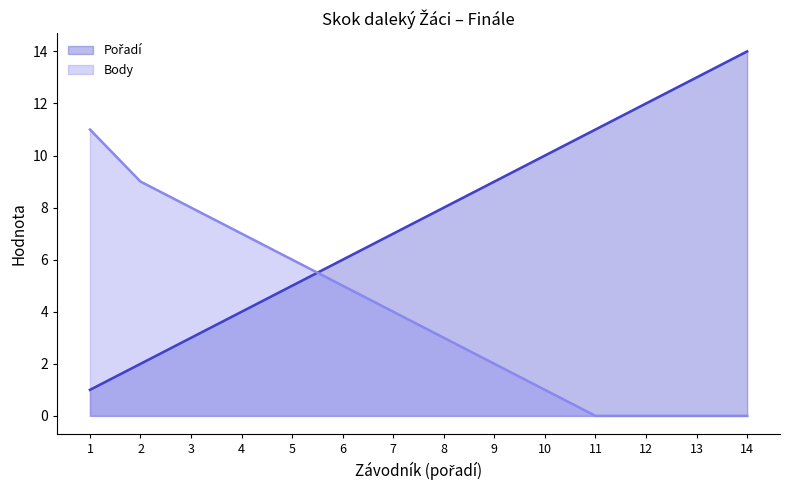

What is the value of the Body point at the 3rd from the left?

8